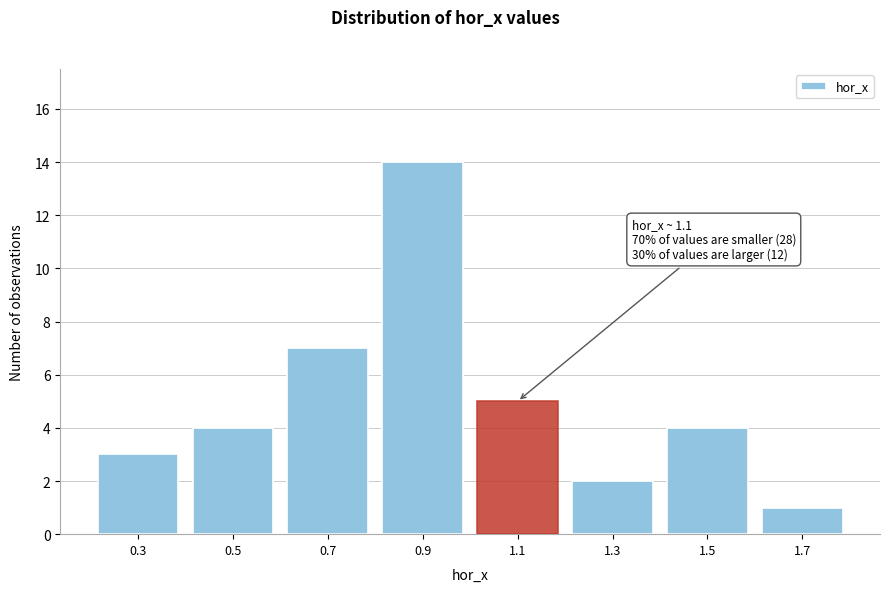

Reading left to right, list all the values displayed in this chart.

0.3=3	0.5=4	0.7=7	0.9=14	1.1=5	1.3=2	1.5=4	1.7=1